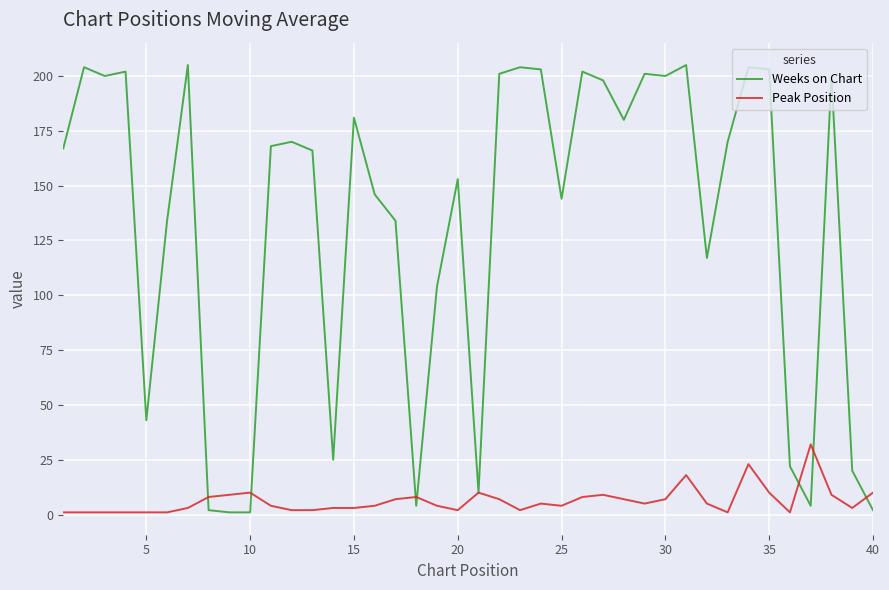

Rank the series by their average value, from lowest to highest.

Peak Position, Weeks on Chart